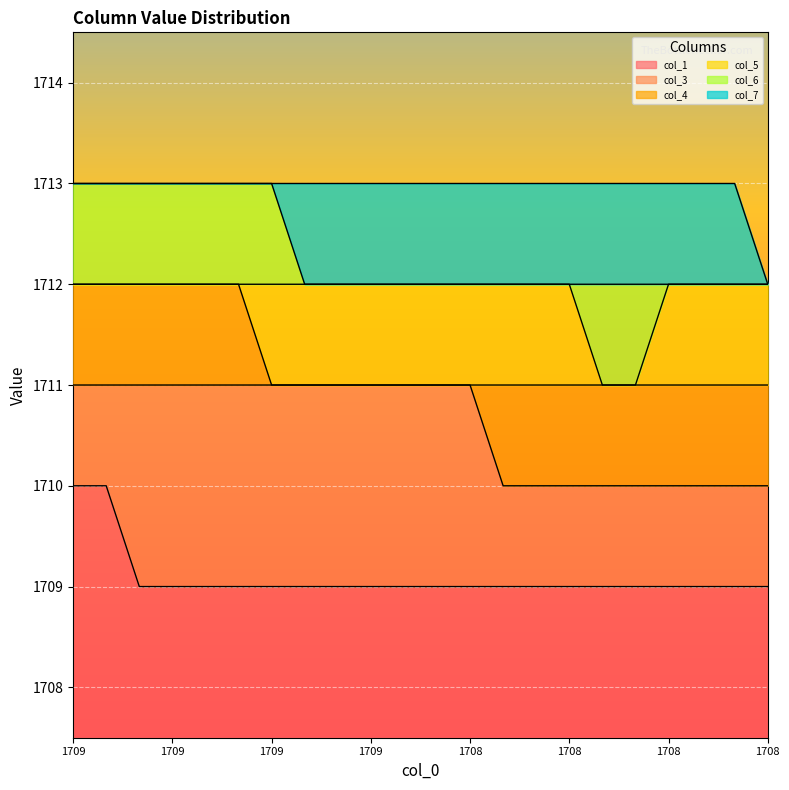

Does the chart display data point markers on the line(s)?

No